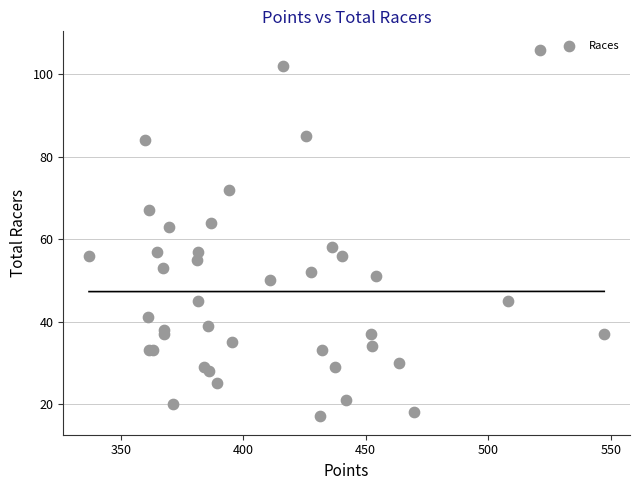

What Y value in the scatter plot is closest to 61?

63